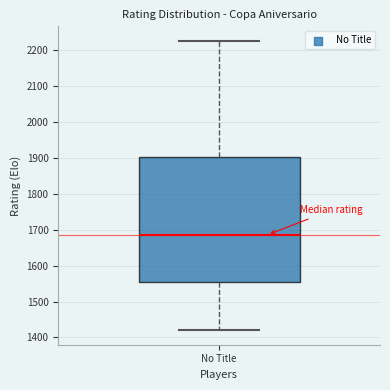

Read this box plot against the y-axis: the position of the median line, the range covered by the box, and the ends of both whiskers. The values are not printed on the chart, so give them approximately, as read against the axis.

median 1690, box 1560 to 1900, whiskers 1420 to 2230